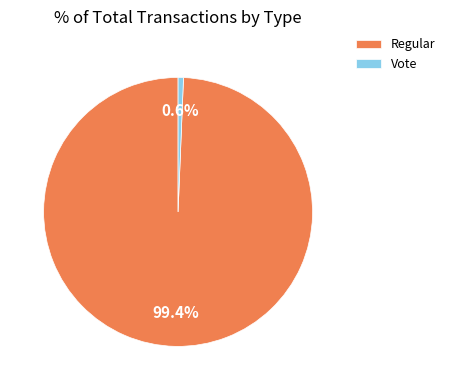

Is there a majority slice in this chart?

Yes